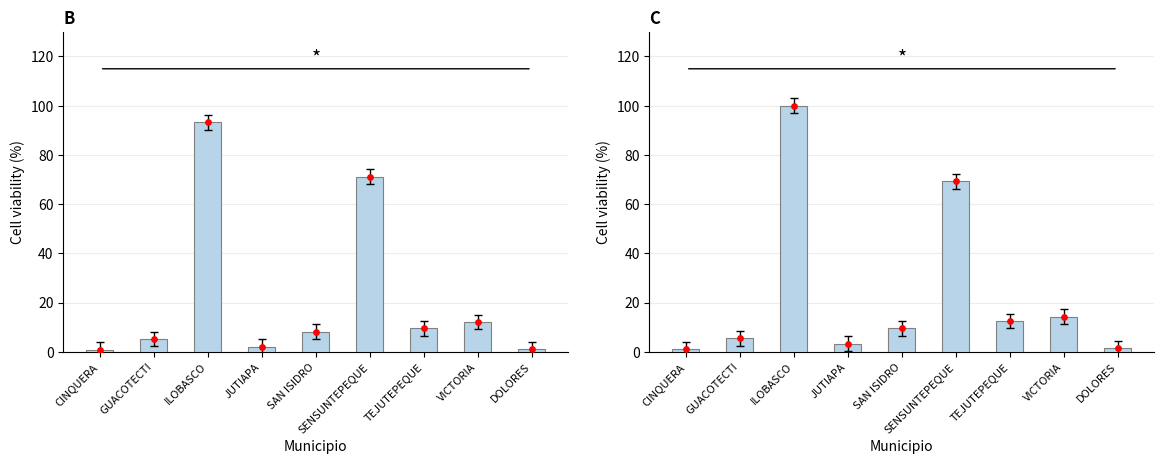

What is the total value across all series at SAN ISIDRO?

17.6